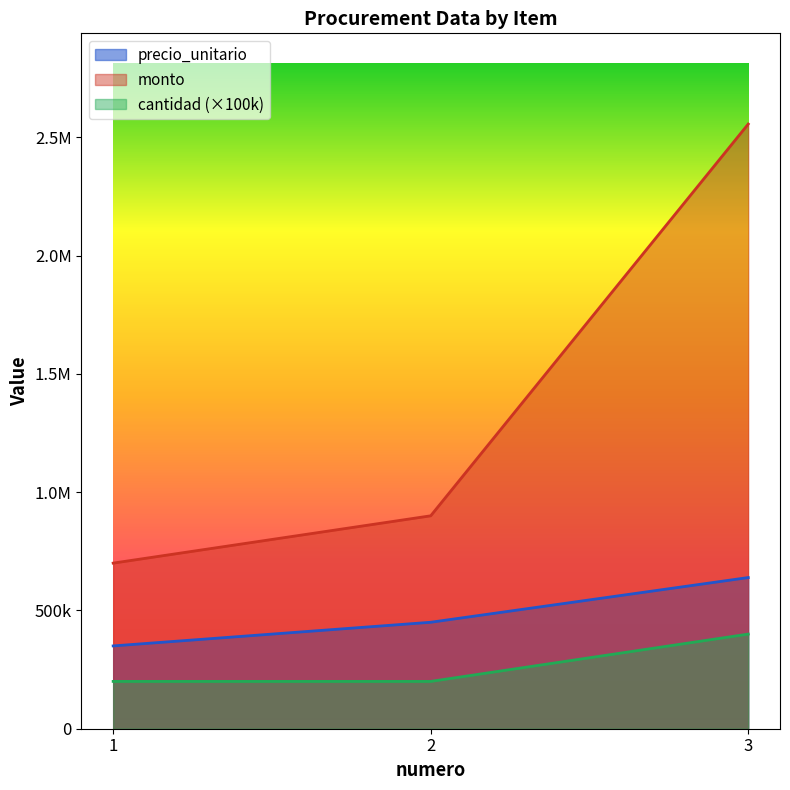

What is the difference between the highest and lowest values at 1?

500000